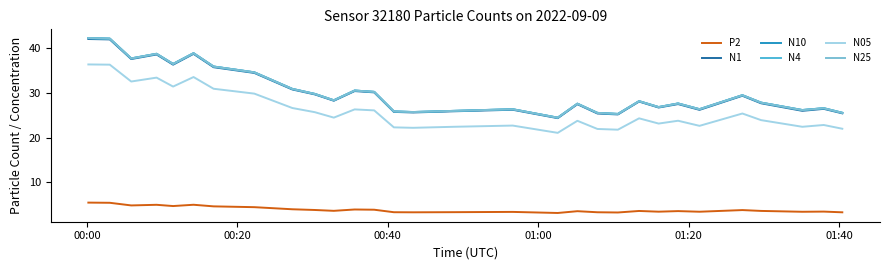

What is the maximum value for N05?

36.4